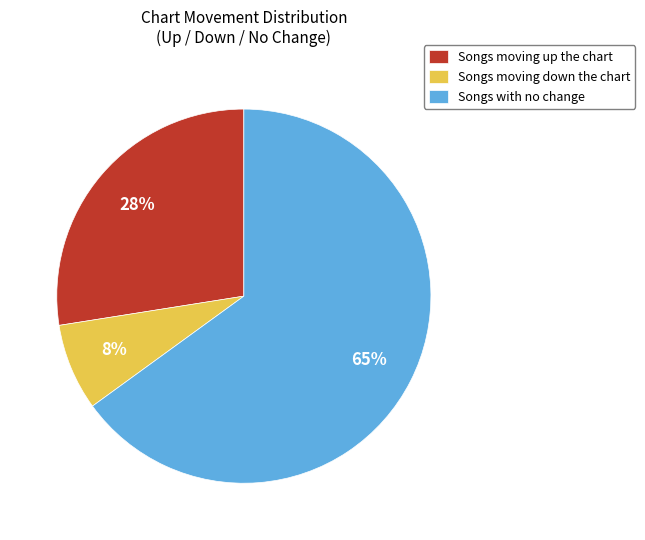

What is the smallest slice in the pie chart?

Songs moving down the chart